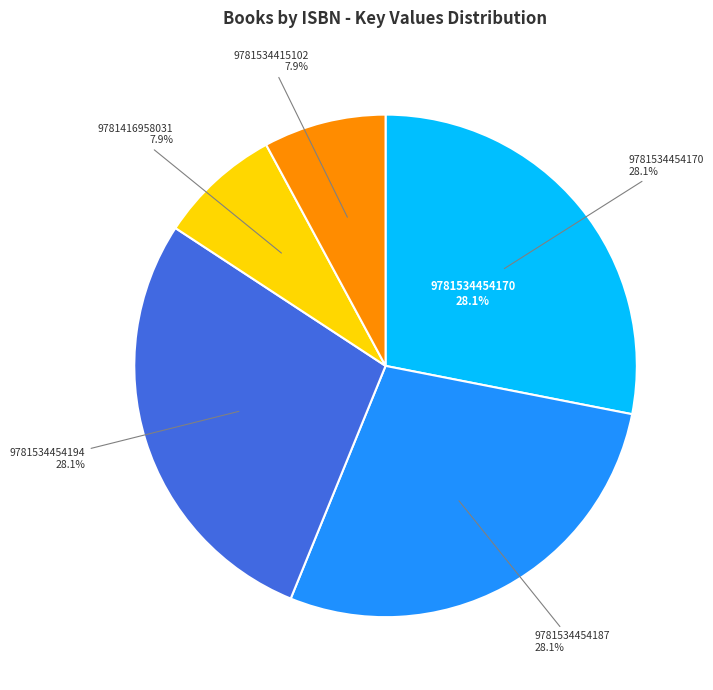

Rank the categories by value from lowest to highest.

9781416958031, 9781534415102, 9781534454170, 9781534454187, 9781534454194